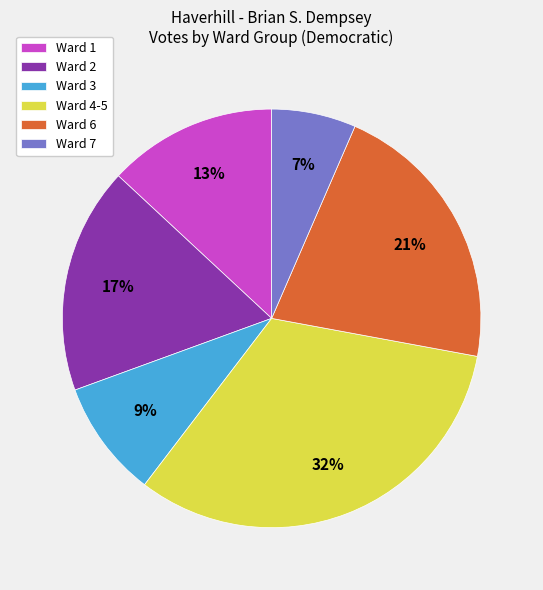

How many slices are in this pie chart?

6